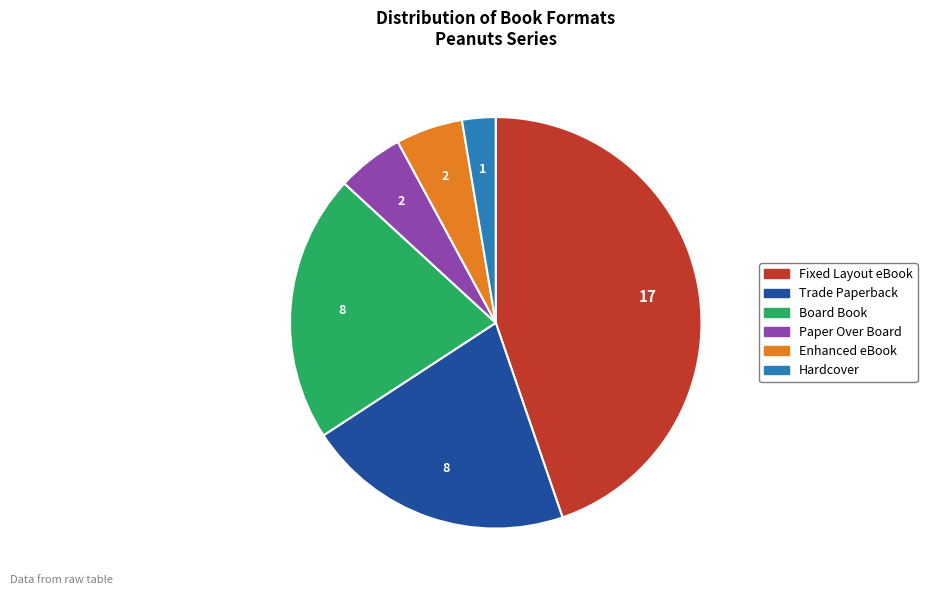

The Trade Paperback slice represents 15% of the pie. True or false?

False